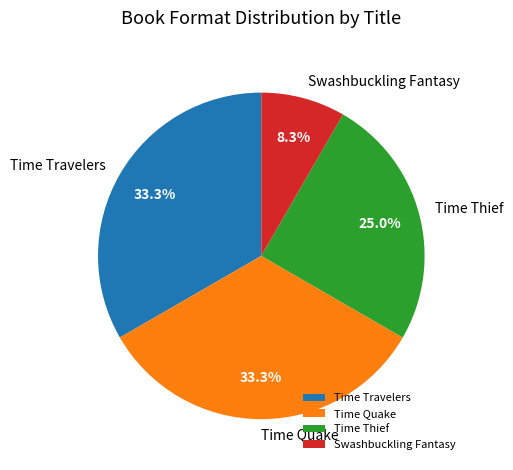

What percentage is the Time Travelers slice, to the nearest percent?

33%